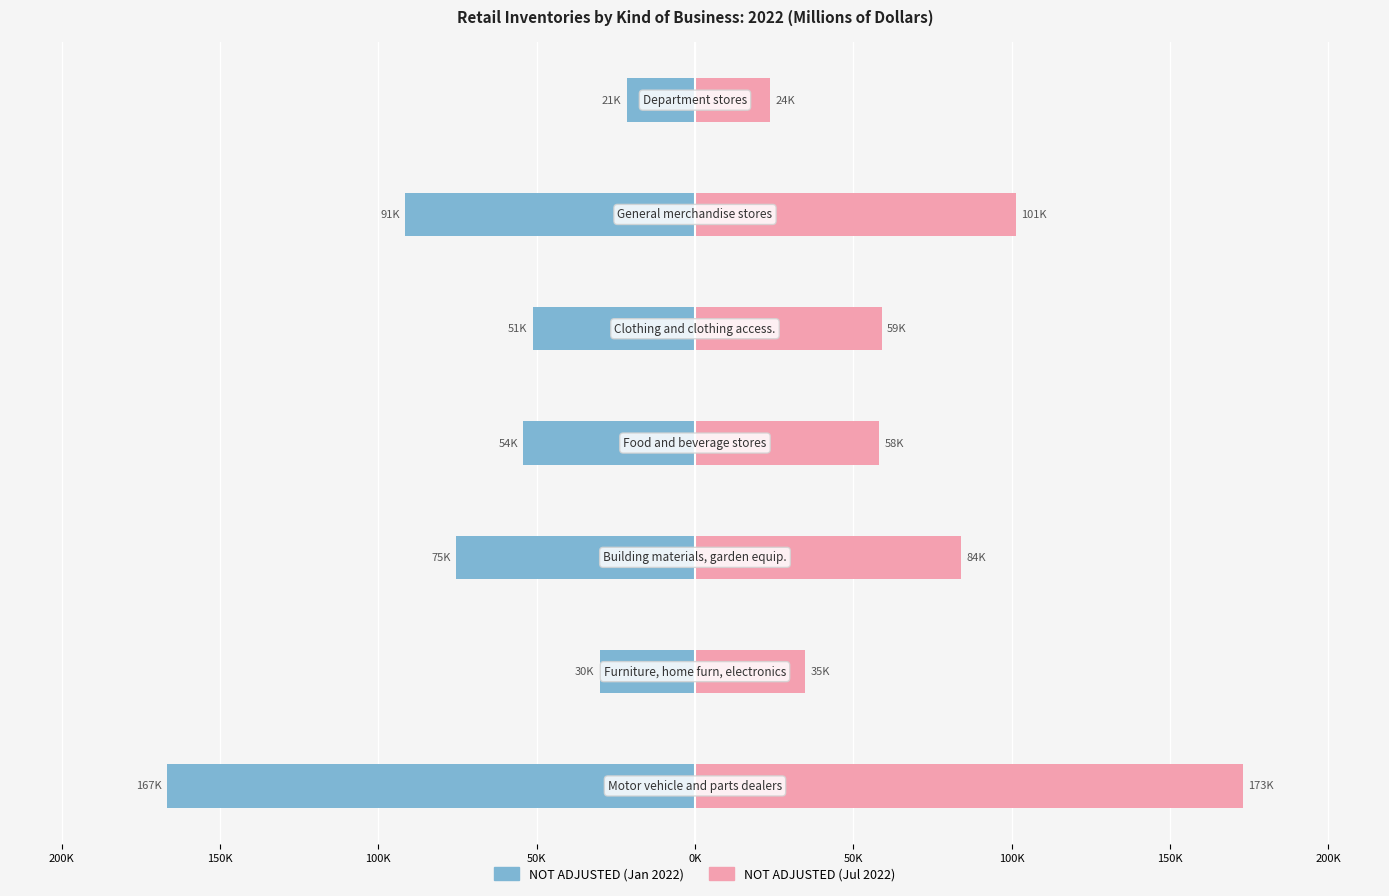

How many data points does each series have?

7